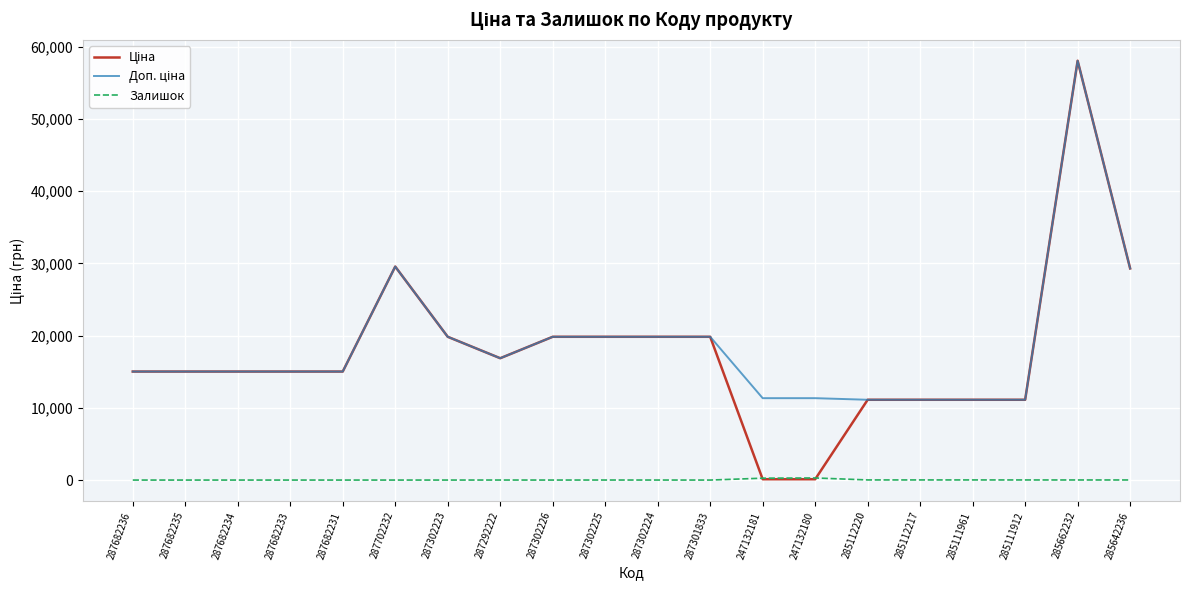

What position from the right is 285642236?

1